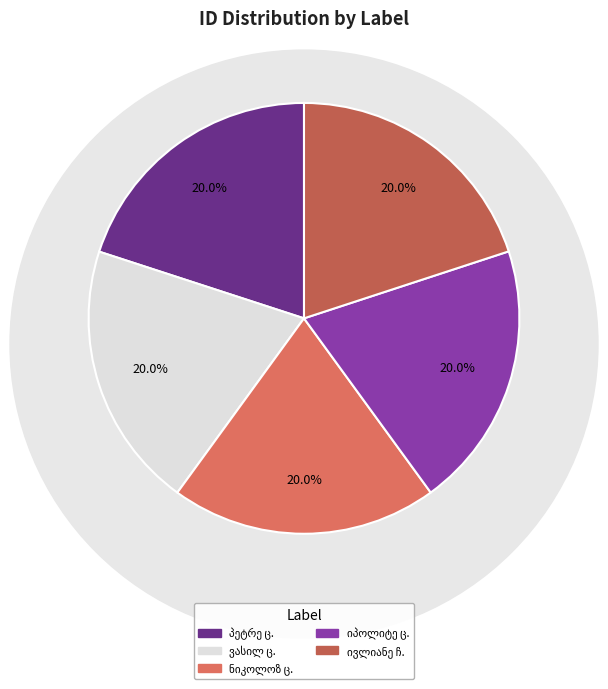

Is ივლიანე ჩხიკვიშვილი the majority of the pie?

No